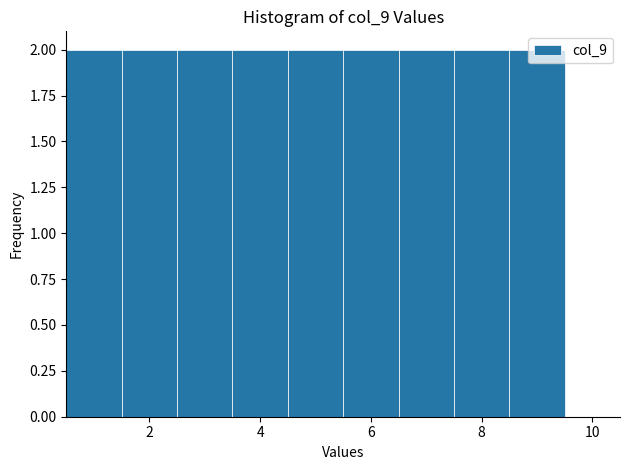

Reading left to right, list every bar in this chart as the range it spans on the x-axis followed by its height. Neither the bar edges nor the heights are printed on the chart, so give them approximately, as read against the axes.

0.5 to 1.5: 2
1.5 to 2.5: 2
2.5 to 3.5: 2
3.5 to 4.5: 2
4.5 to 5.5: 2
5.5 to 6.5: 2
6.5 to 7.5: 2
7.5 to 8.5: 2
8.5 to 9.5: 2